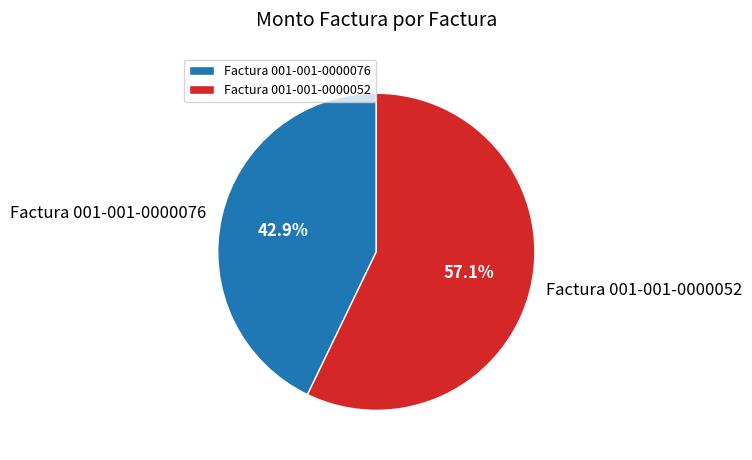

To the nearest percent, what percentage of the pie is Factura 001-001-0000052?

57%